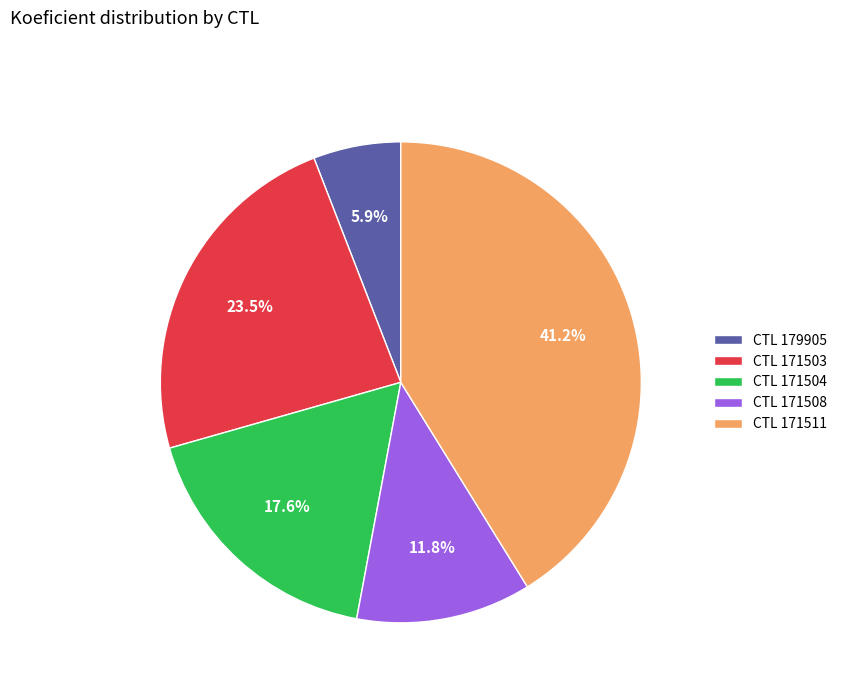

How many slices are in this pie chart?

5